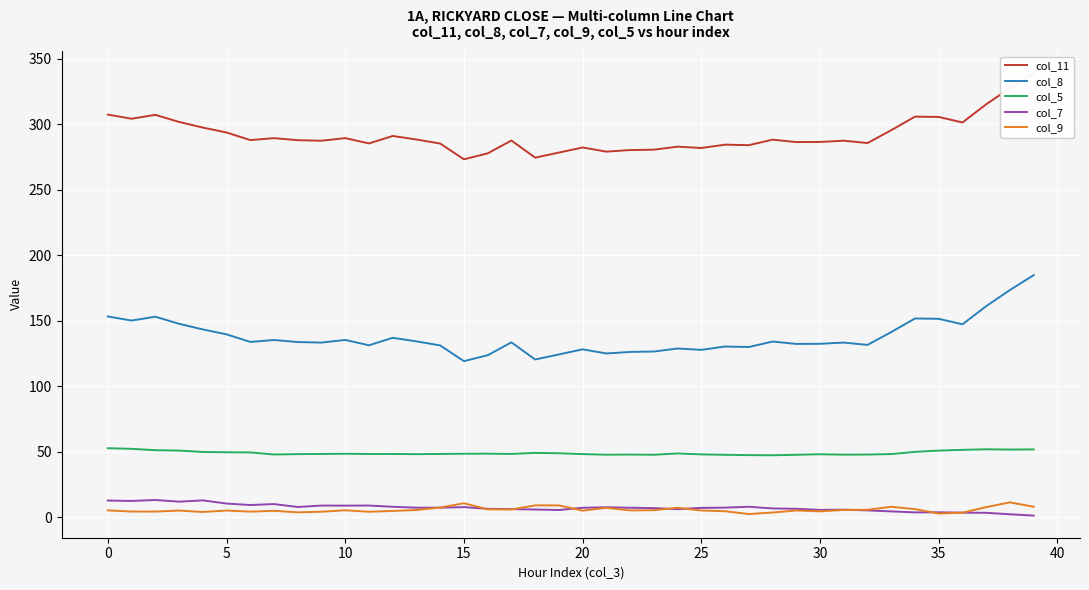

Rank the series by their maximum value, from highest to lowest.

col_11, col_8, col_5, col_7, col_9